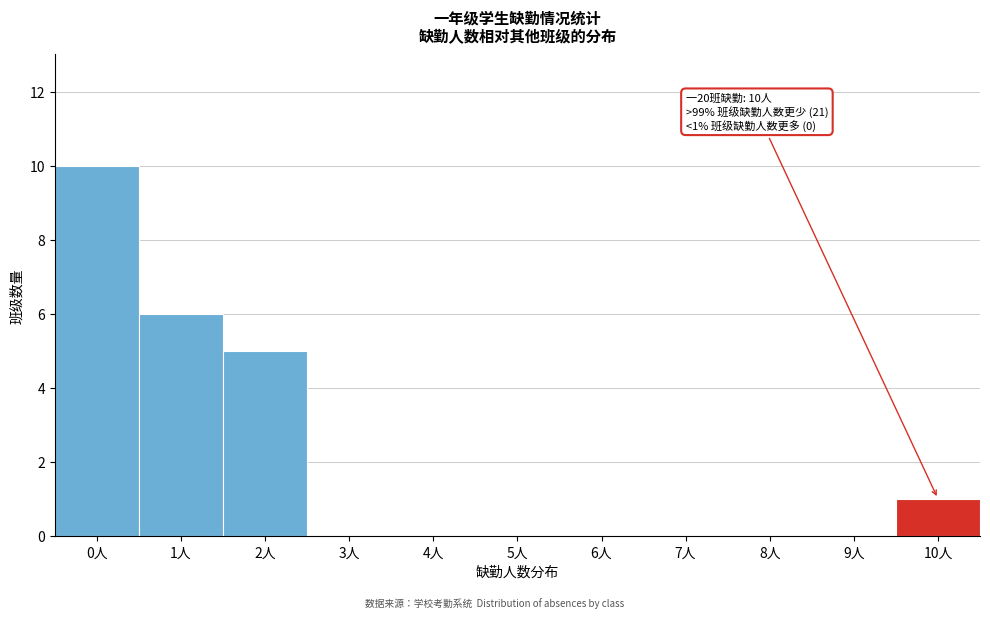

Over which range of the x-axis is the bar tallest?

-0.5 to 0.5